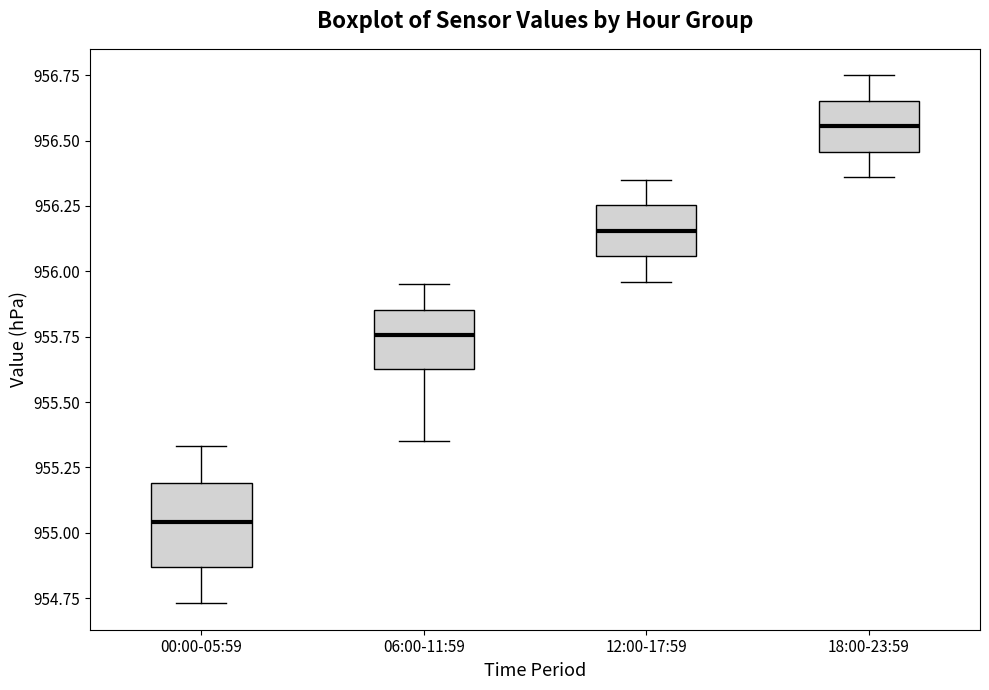

Where is the upper edge of the box for 18:00-23:59 on the y-axis? The values are not printed on the chart, so give them approximately, as read against the axis.

956.65